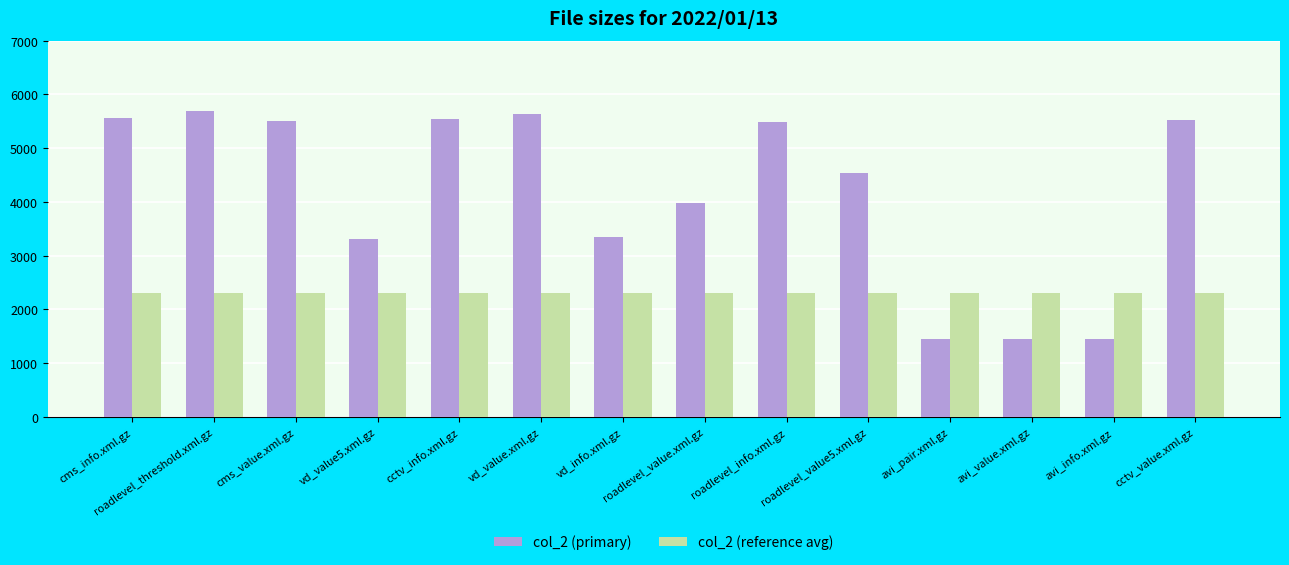

What is the minimum value shown in the chart?

1453.0